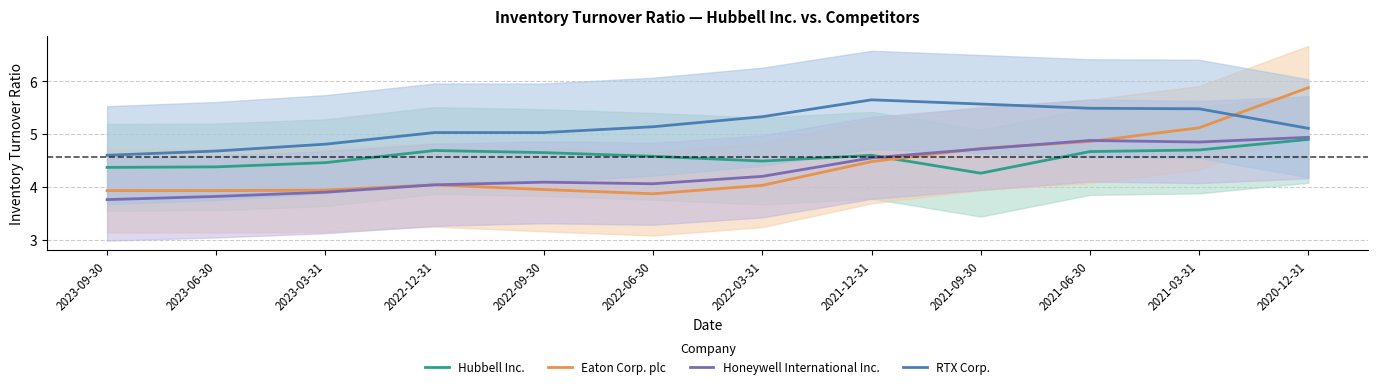

What is the label of the 8th point from the left?

2021-12-31